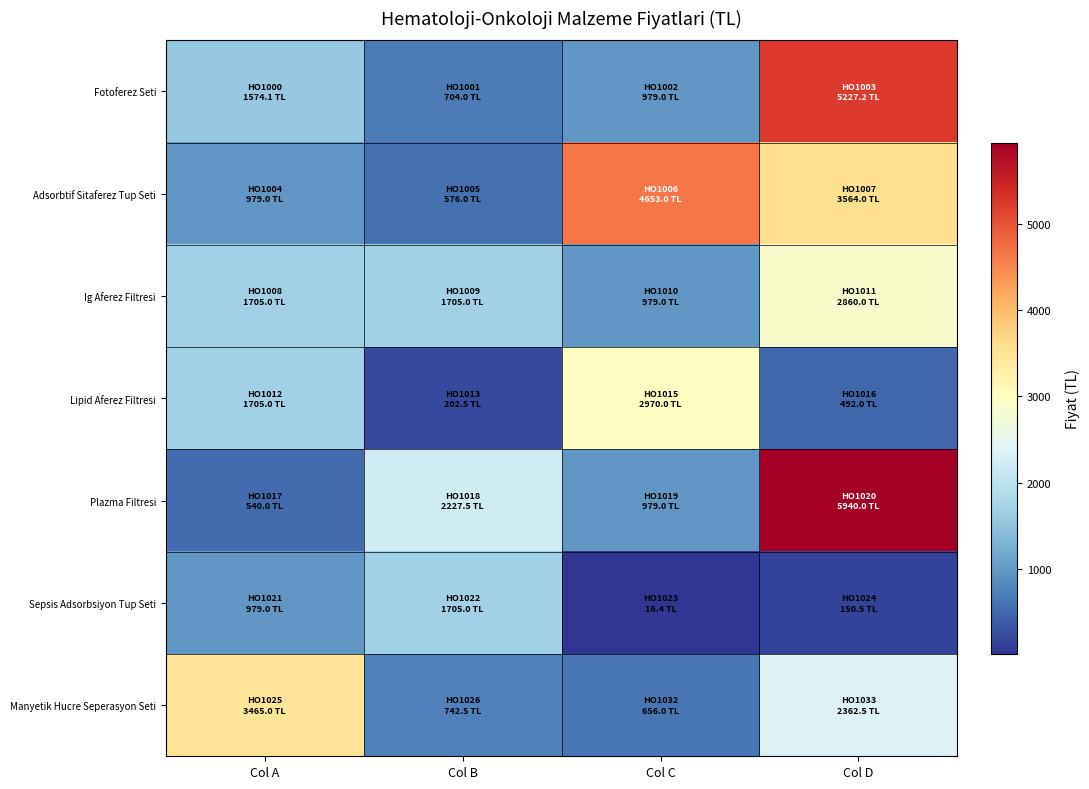

Between Col B and Col D, which series saw the biggest shift?

Fotoferez Seti